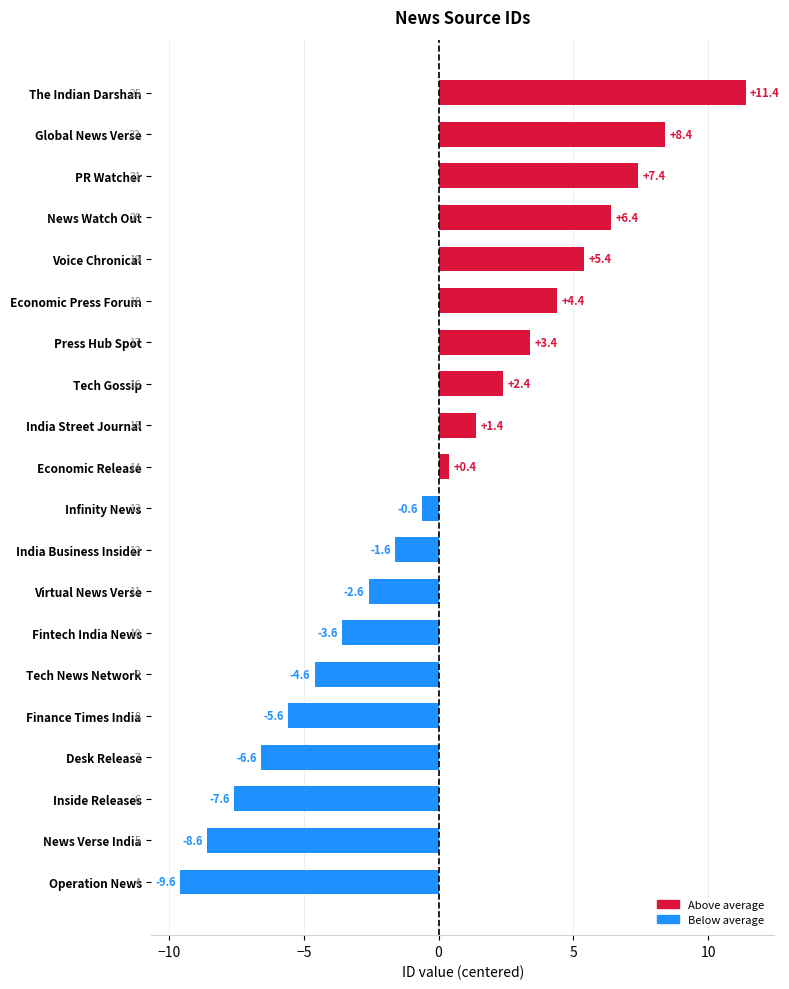

What position from the bottom is Tech Gossip?

13